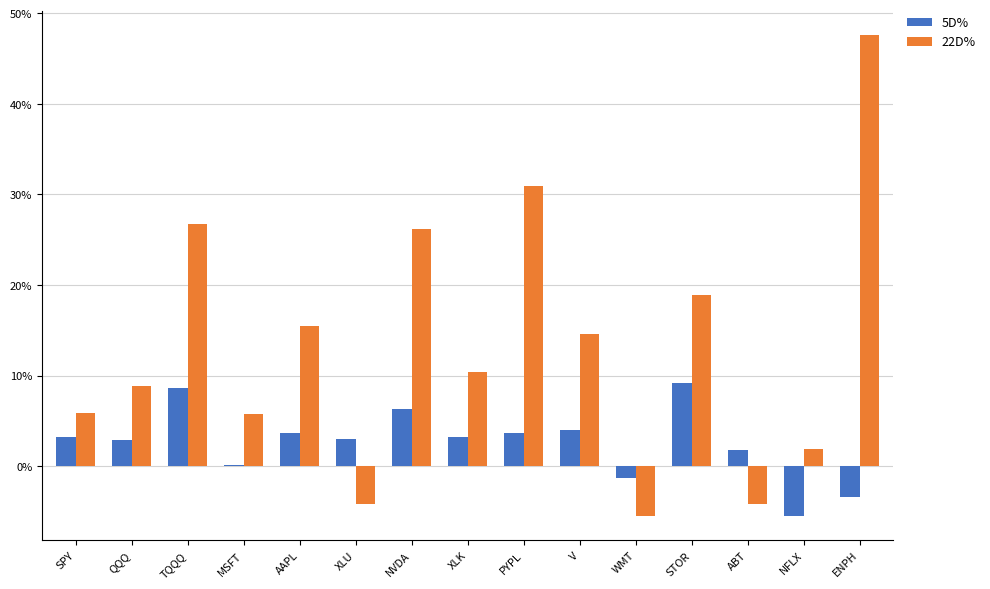

What is the label of the 15th bar from the left?

ENPH